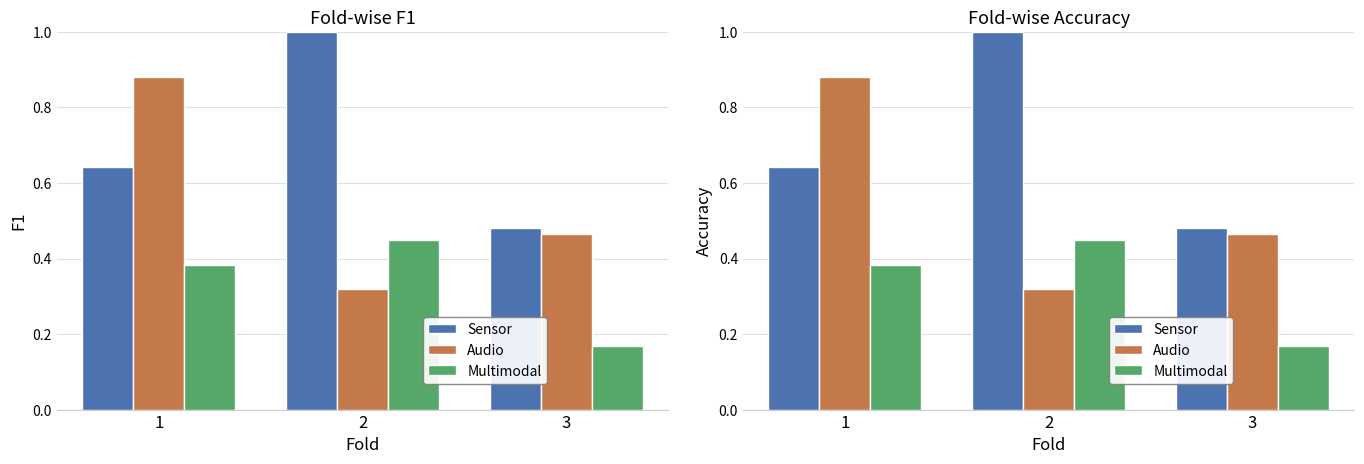

What are all the series names shown in the legend?

Sensor, Audio, Multimodal